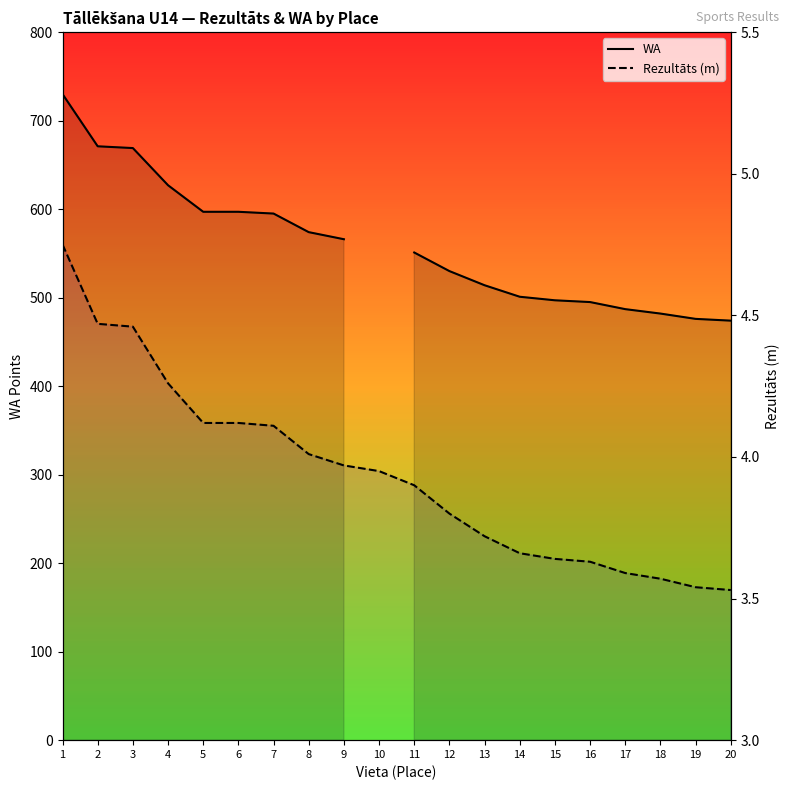

Where is Rezultāts (m) nearest to the value 4?

8